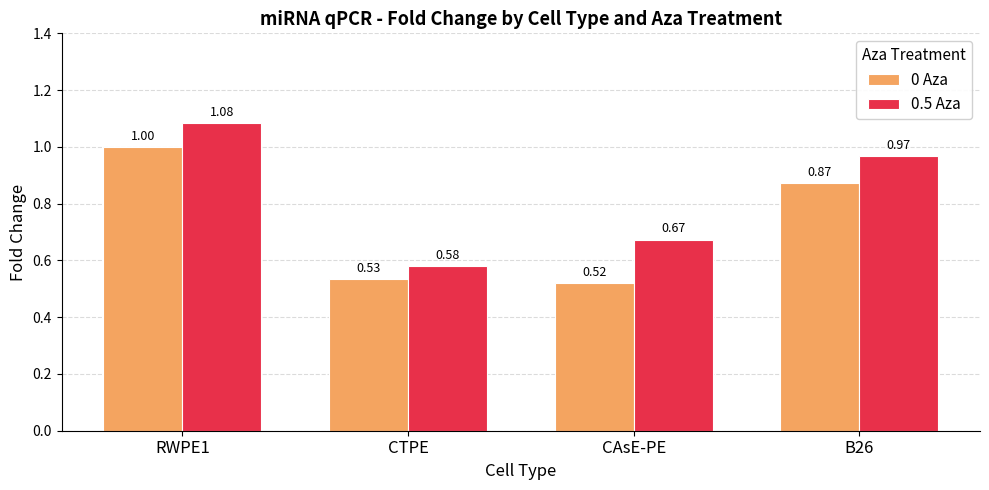

Which series has the largest total across all categories?

0.5 Aza